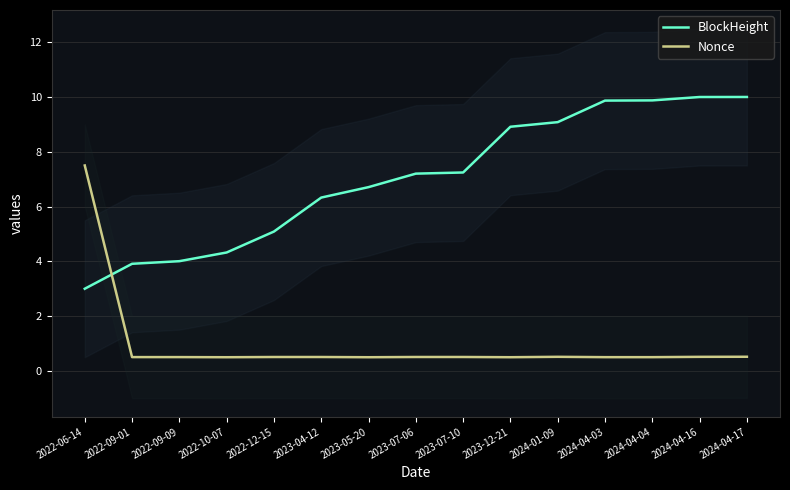

At how many categories does at least one series exceed 0?

15